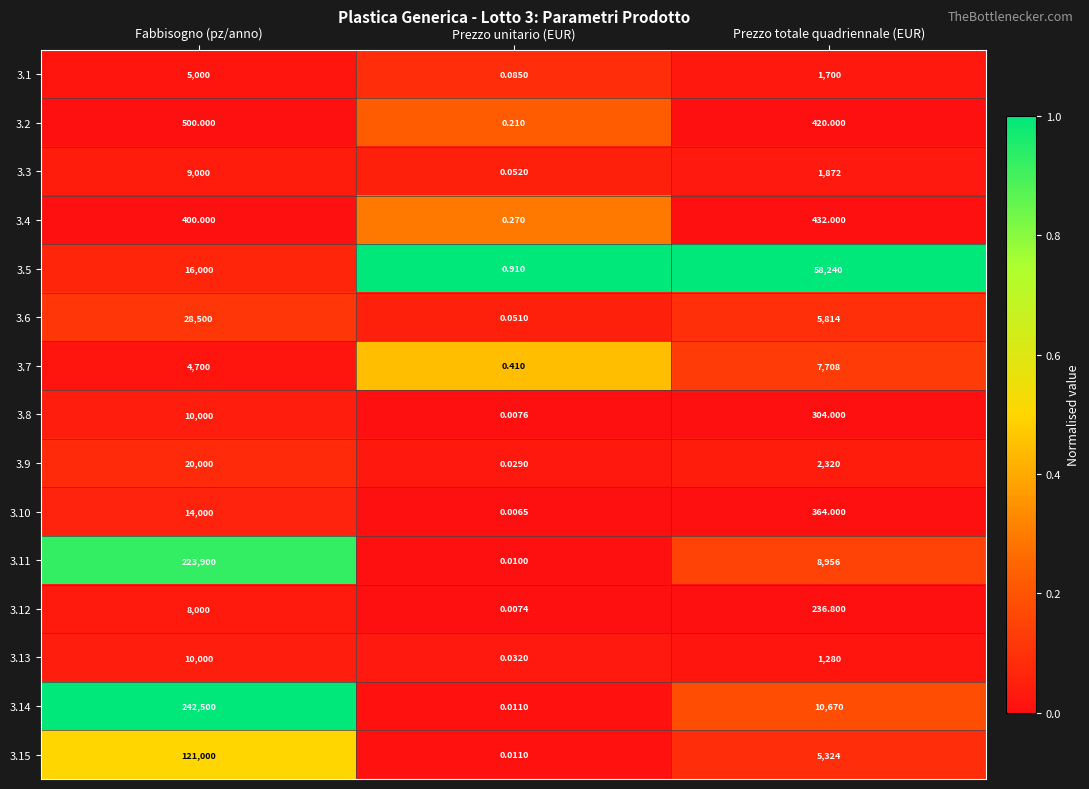

Which category has the highest value across all series?

Fabbisogno (pz/anno)